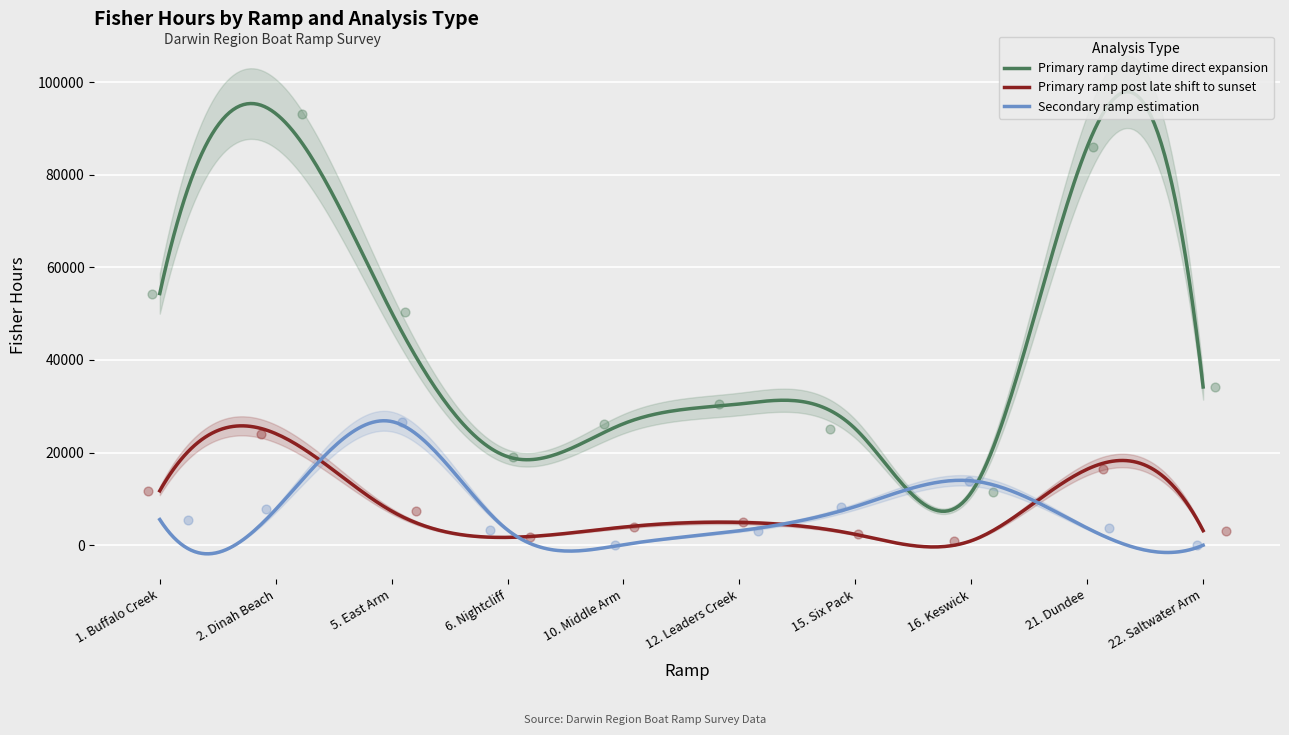

Is the value of Secondary ramp estimation at 12. Leaders Creek greater than the value of Primary ramp post late shift to sunset at 6. Nightcliff?

Yes